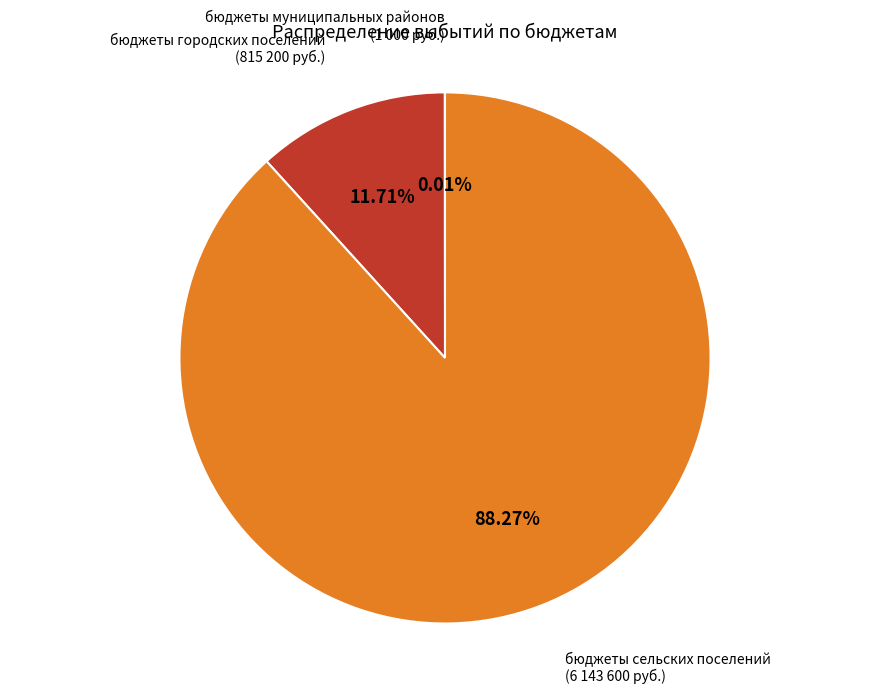

What percentage is the бюджеты городских поселений slice, to the nearest percent?

12%